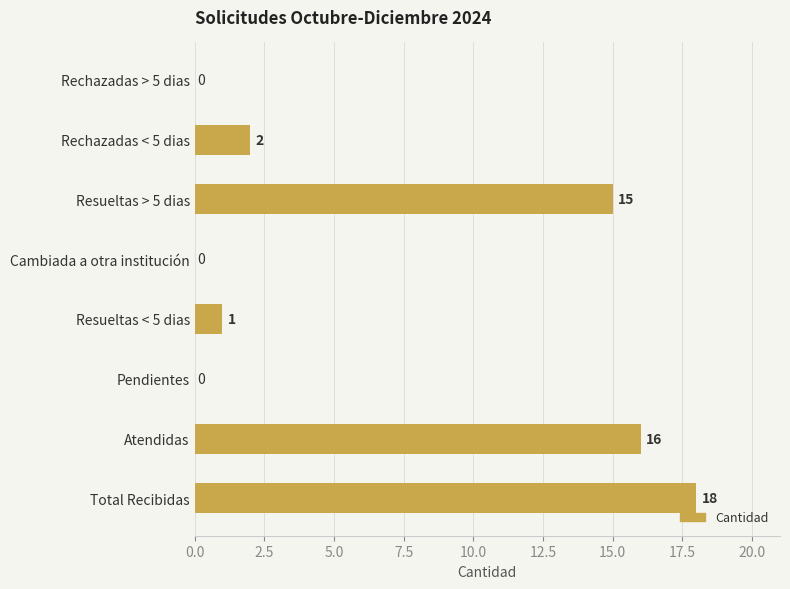

What is the change in value from Rechazadas > 5 dias to Resueltas > 5 dias?

+15